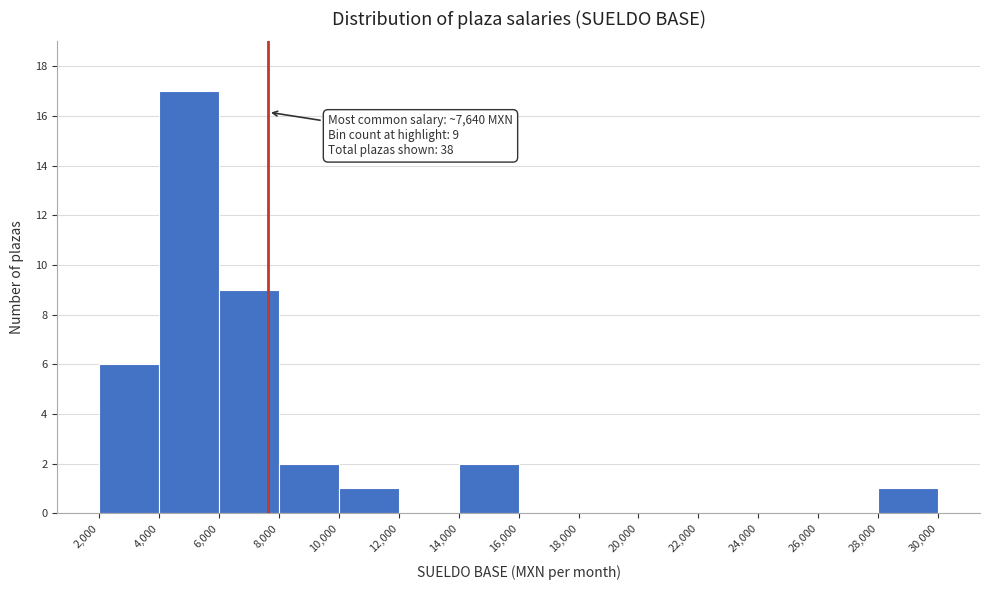

Which range on the x-axis has the tallest bar?

4,000 to 6,000